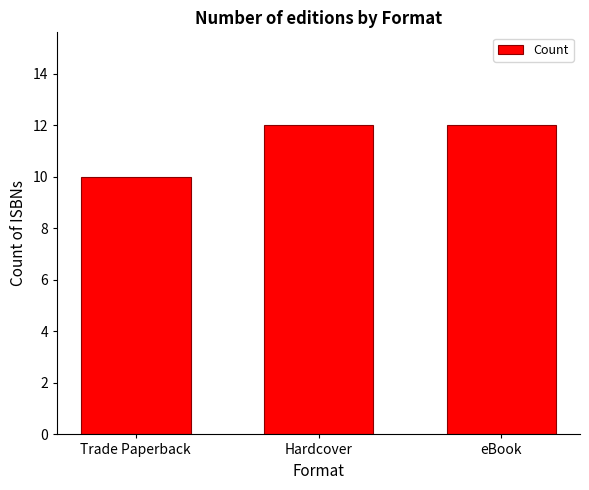

What is the minimum value shown in the chart?

10